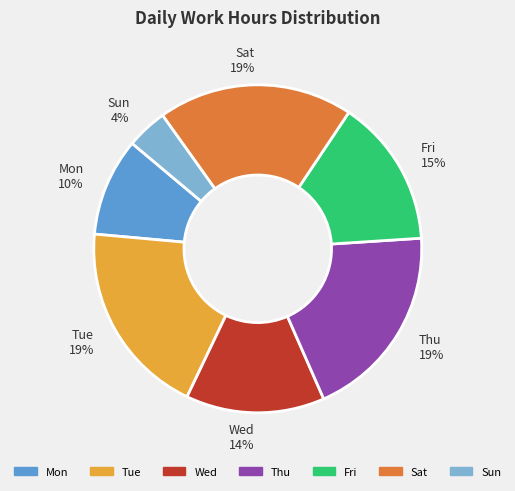

Between Sun 4% and Sat 19%, which is larger?

Sat 19%